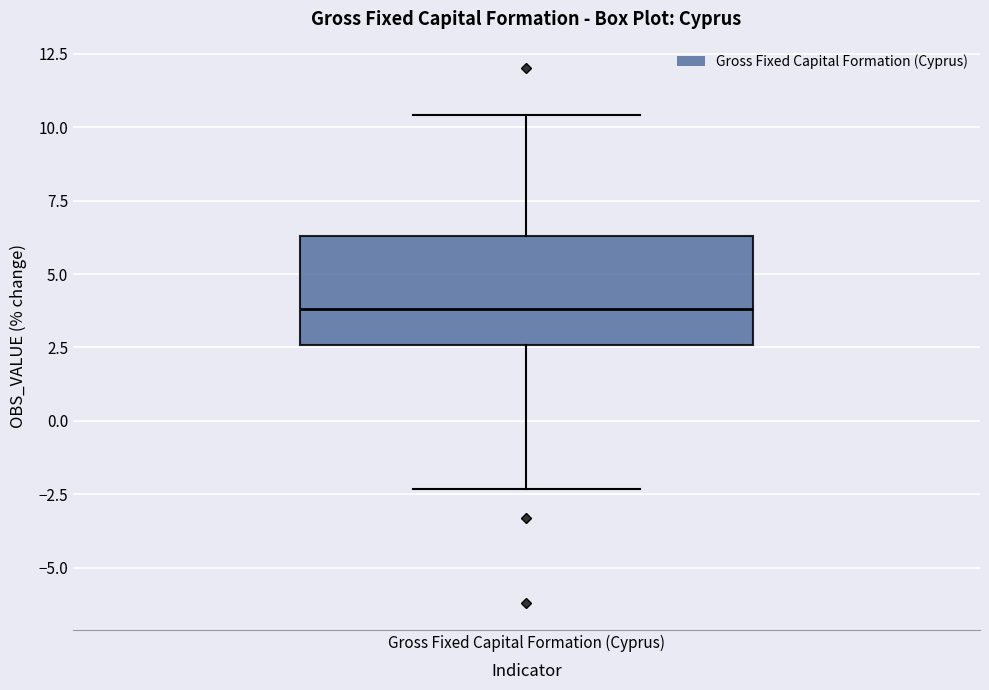

Transcribe this box plot: give where the median line is, the range the box spans, and where the two whiskers end, as read against the y-axis. The values are not printed on the chart, so give them approximately, as read against the axis.

median 4.0, box 2.5 to 6.5, whiskers -2.5 to 10.5